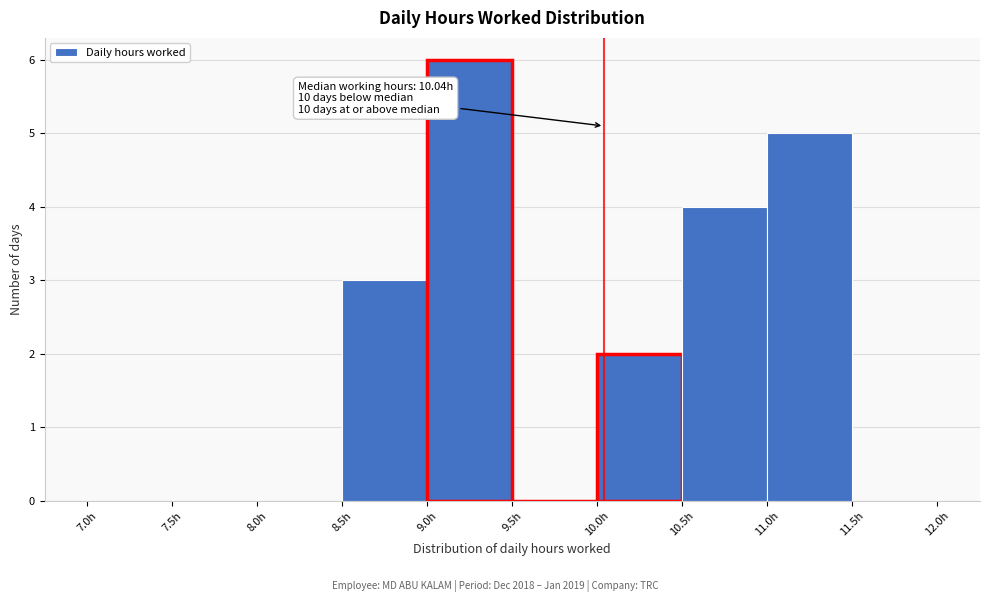

Over which range of the x-axis is the bar tallest?

9.0 to 9.5